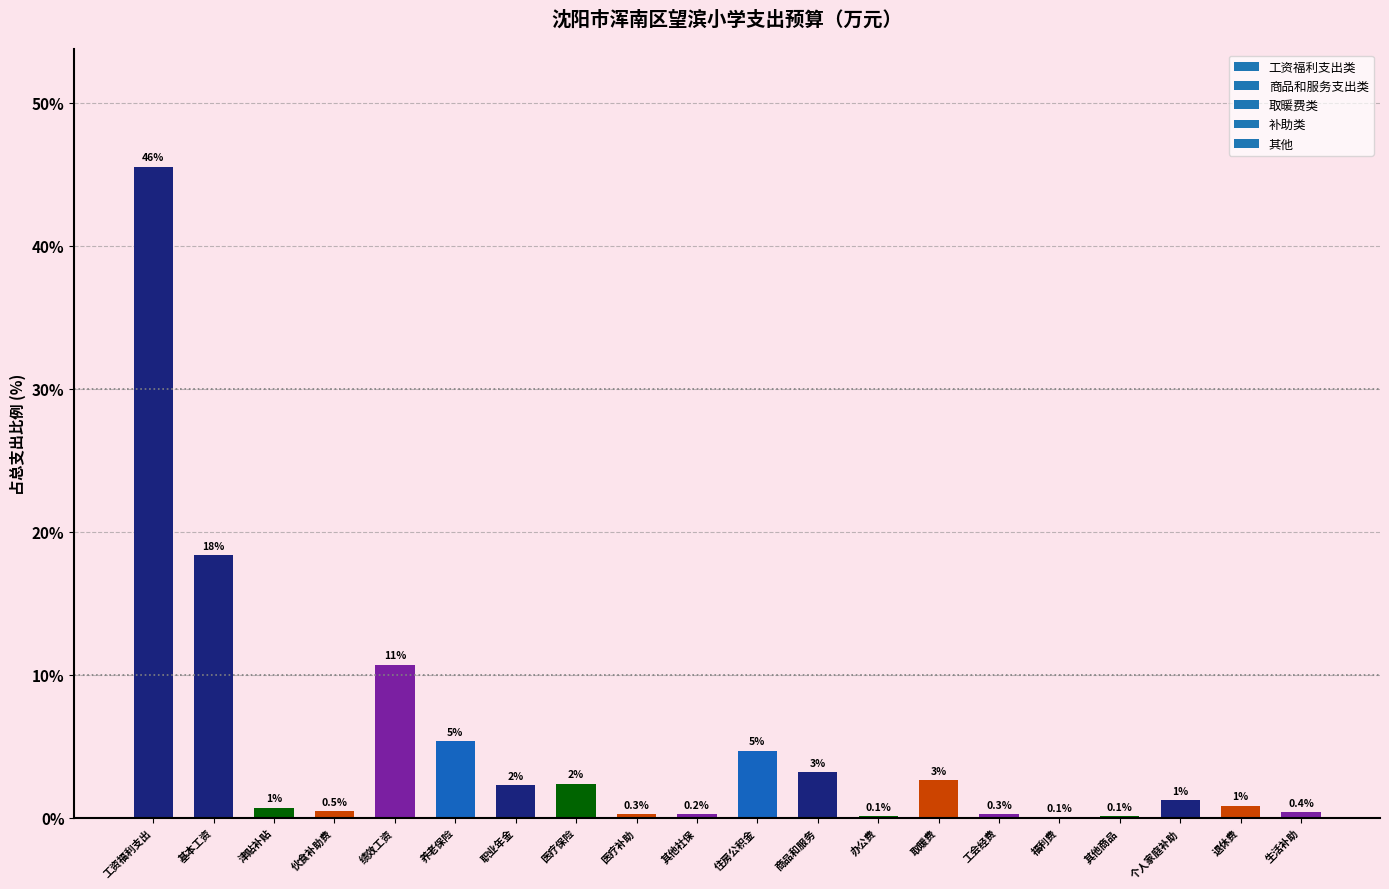

Reading left to right, list all the values displayed in this chart.

45.5	18.4	0.7	0.5	10.7	5.4	2.3	2.4	0.3	0.2	4.7	3.2	0.1	2.7	0.3	0.1	0.1	1.2	0.8	0.4